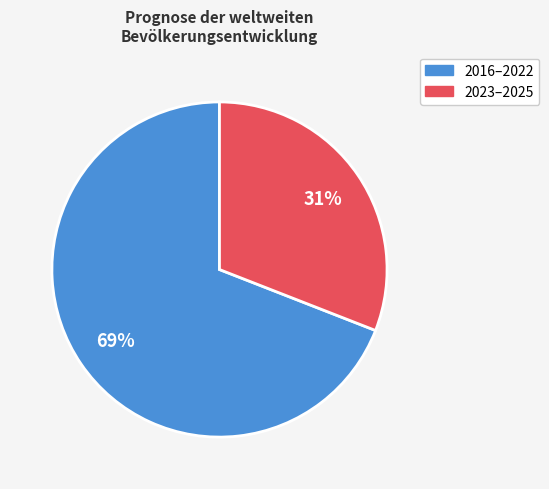

Which category has the biggest portion of the pie?

2016–2022